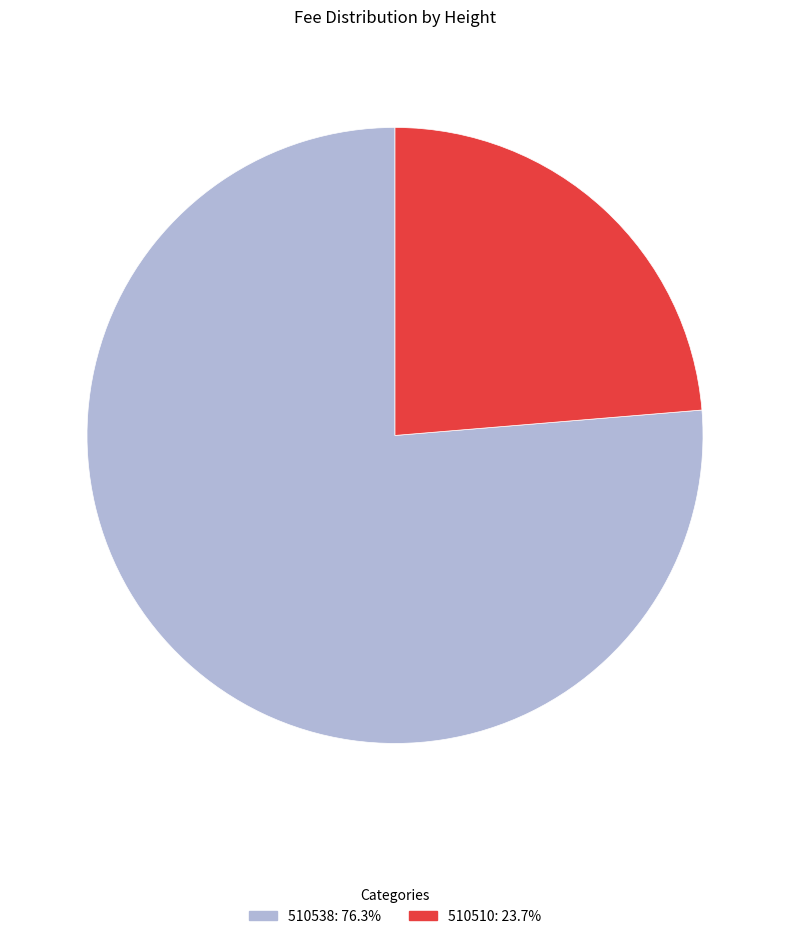

Does any single category account for the majority?

Yes